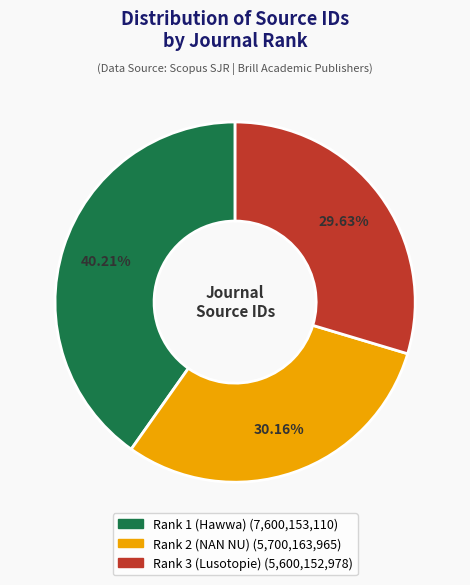

Is there any slice that represents more than half of the pie?

No